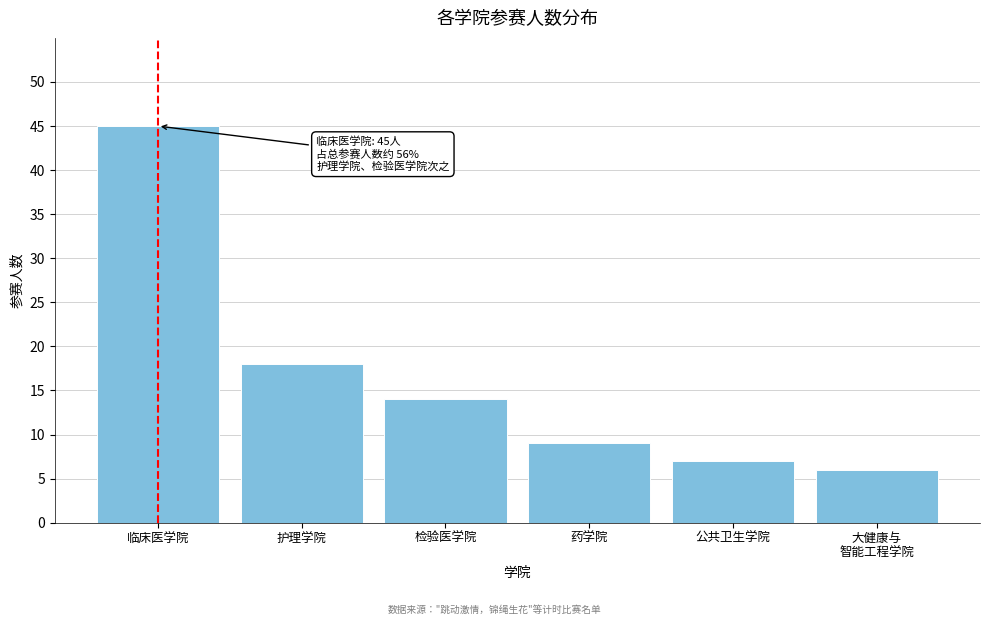

At which category does the chart reach its peak across all series?

临床医学院